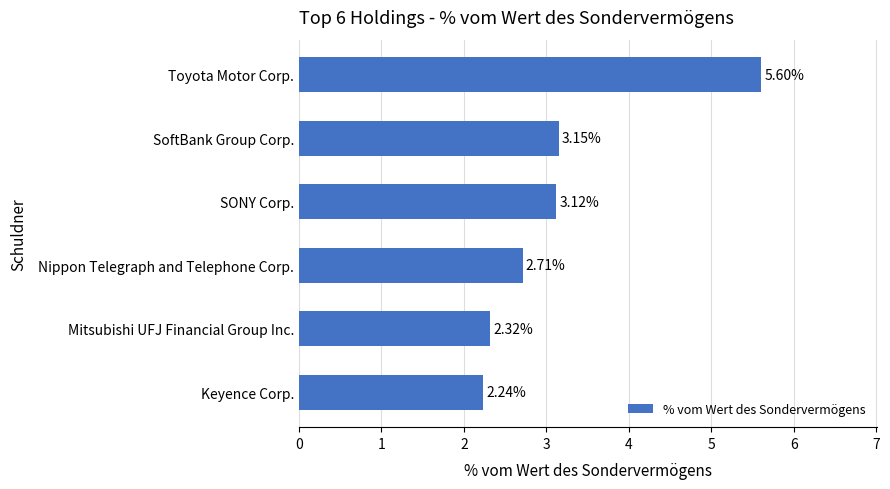

Count the number of data series in this chart.

1